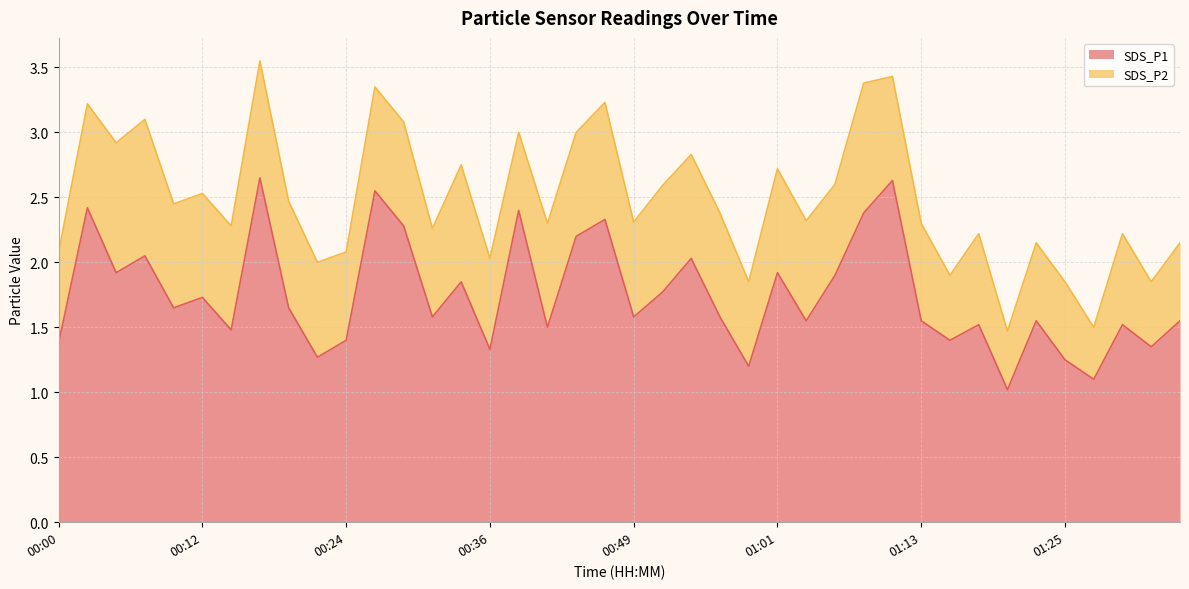

What are all the series names shown in the legend?

SDS_P1, SDS_P2